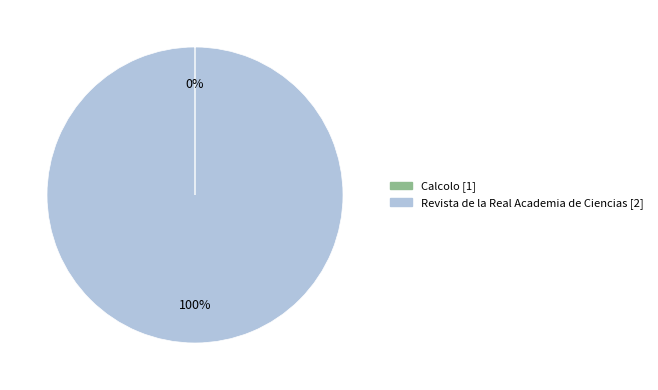

What is the largest slice in the pie chart?

Revista de la Real Academia de Ciencias